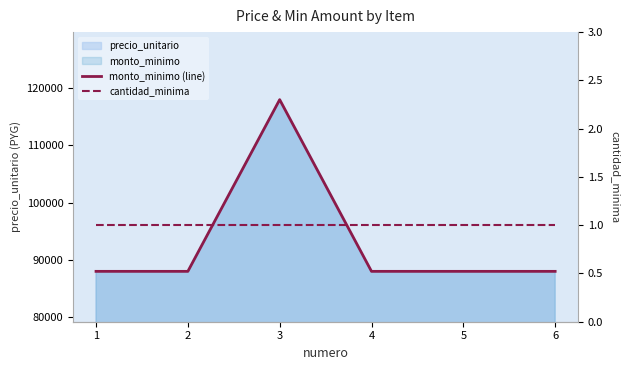

What is the greatest value displayed?

118000